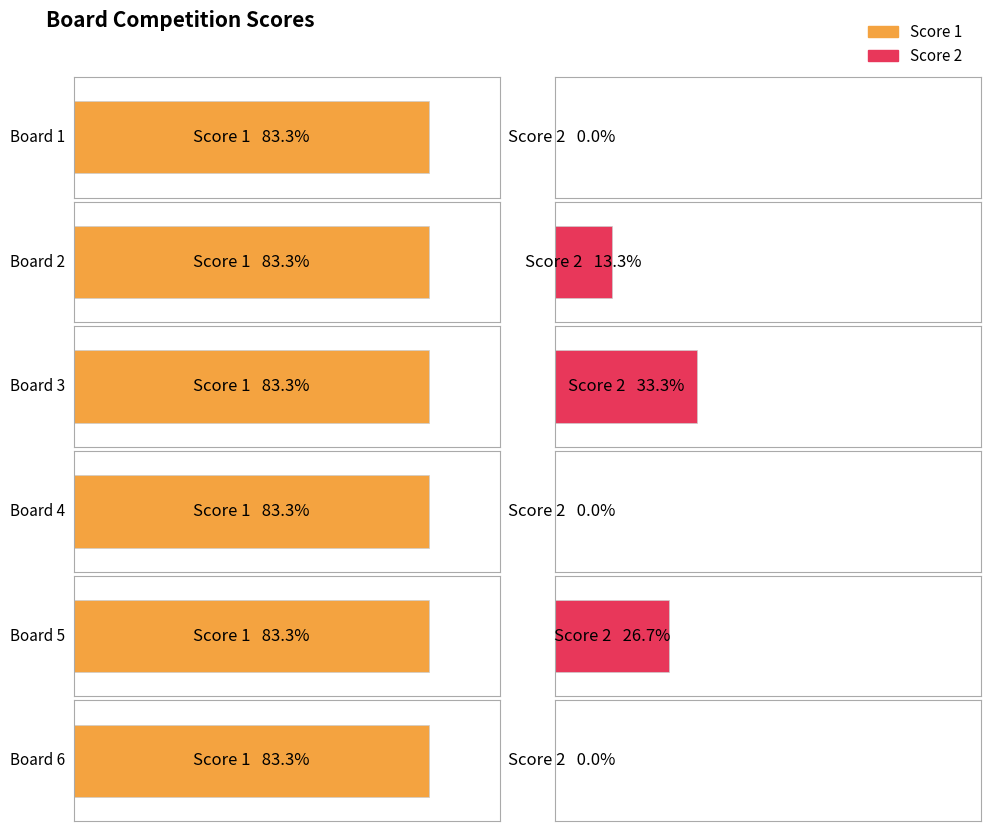

How many data points does each series have?

6